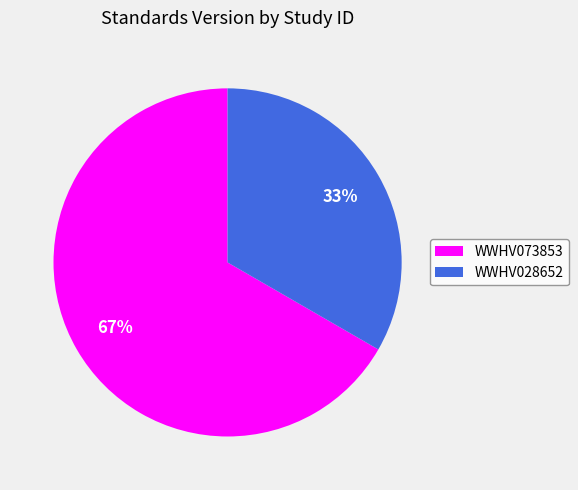

To the nearest percent, what percentage of the pie is WWHV073853?

67%